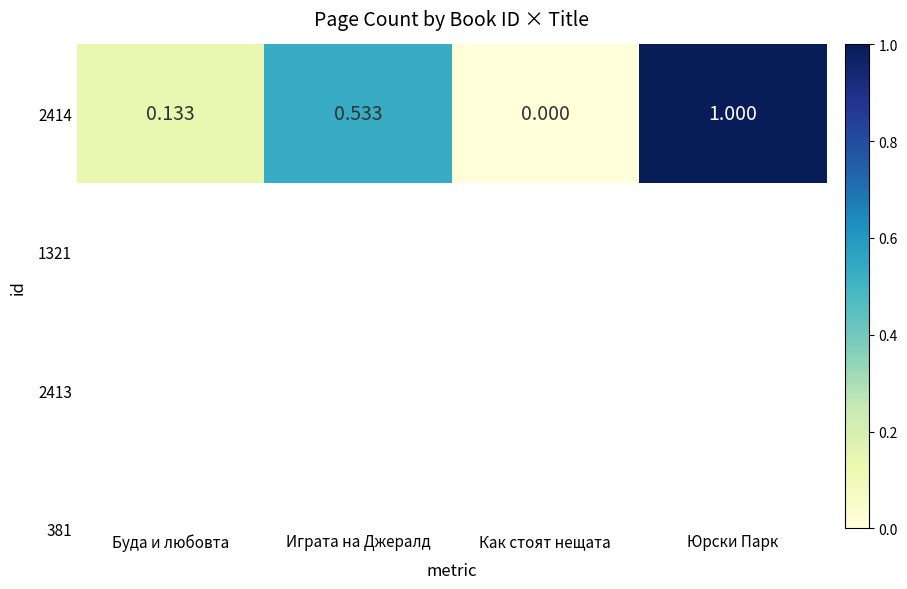

At which label is the value closest to 336?

Играта на Джералд